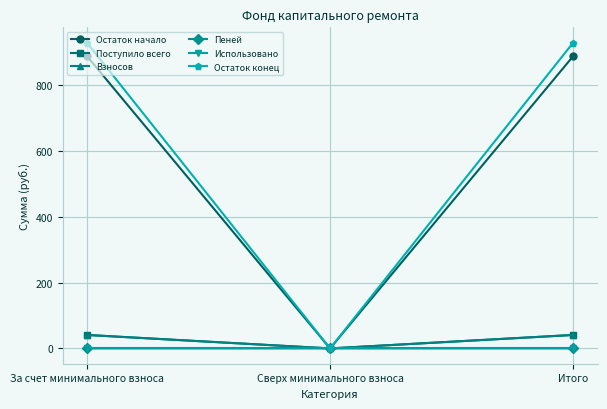

True or false: Остаток конец has a value of 930.1 at За счет минимального взноса.

True